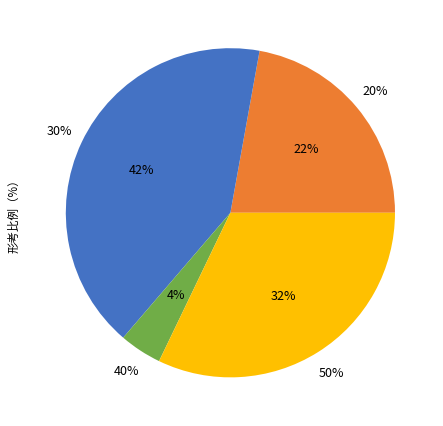

What percentage is the 30-40% slice, to the nearest percent?

30%